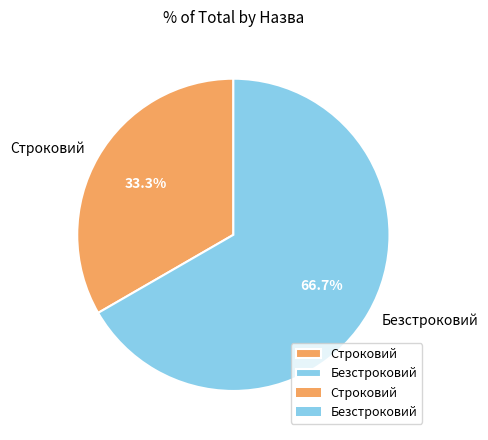

To the nearest percent, what is the combined percentage of Строковий and Безстроковий?

100%